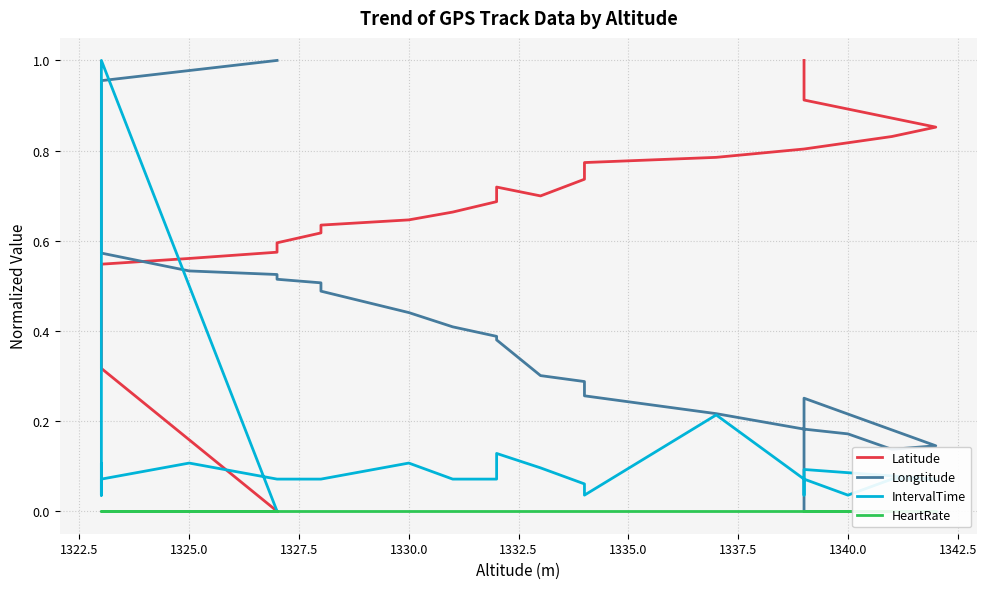

What is the difference between the second highest and second lowest values in the Longtitude series?

0.9